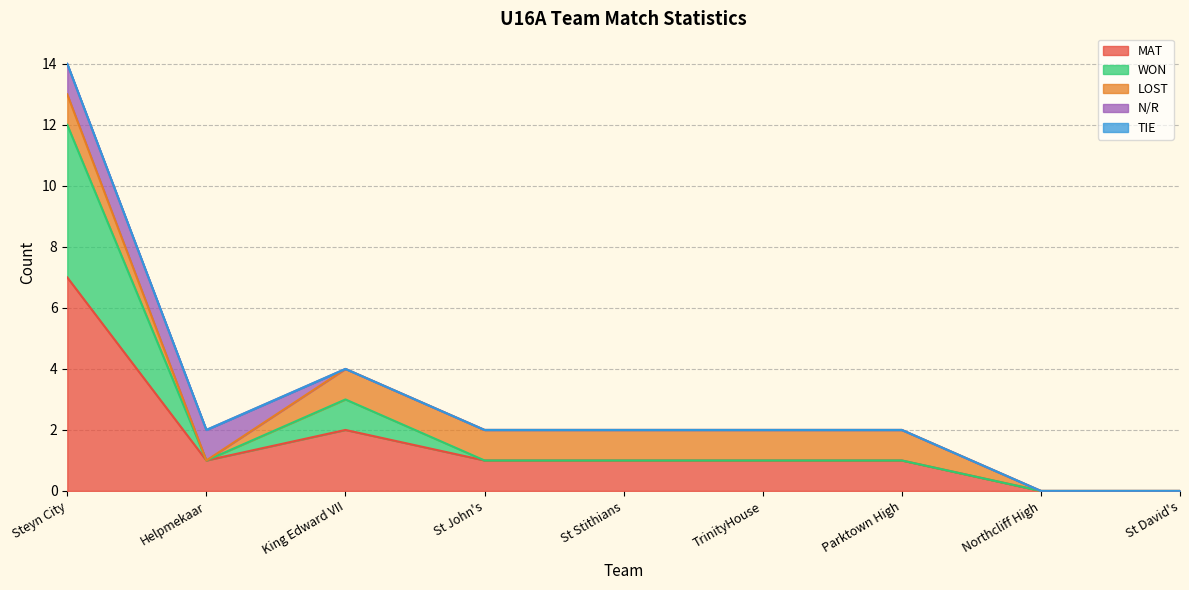

Between TrinityHouse and St David's, which series saw the biggest shift?

MAT